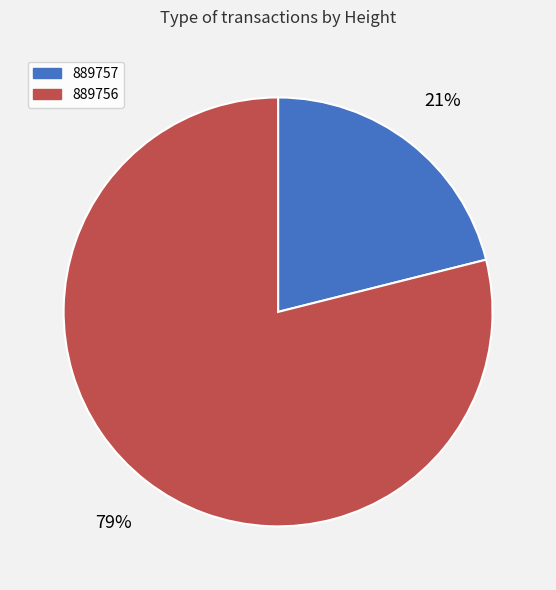

What is the smallest slice in the pie chart?

889757